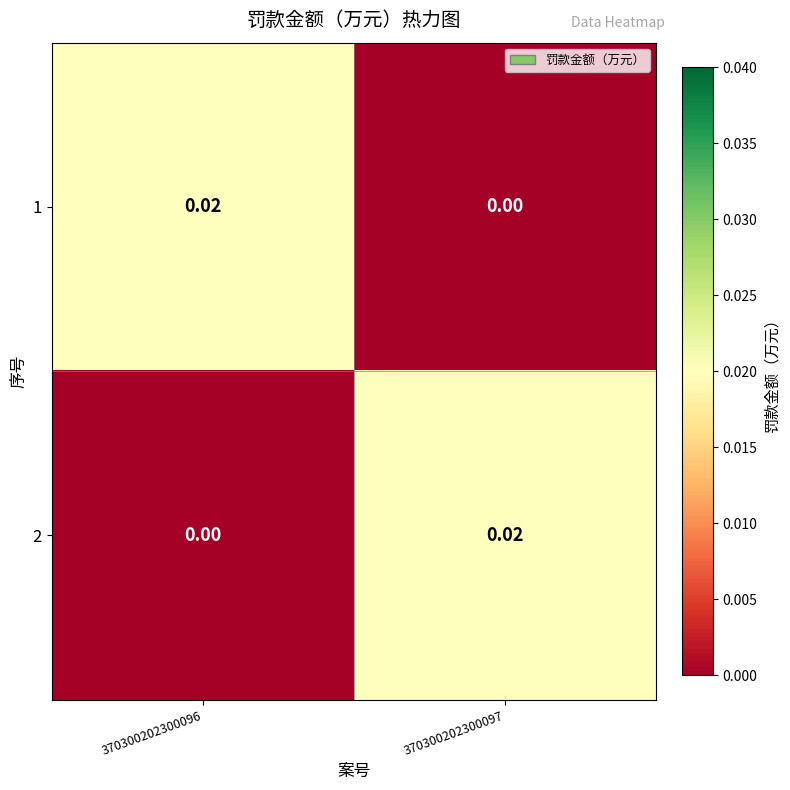

Is the value of 2 at 370300202300096 greater than the value of 1 at 370300202300096?

No